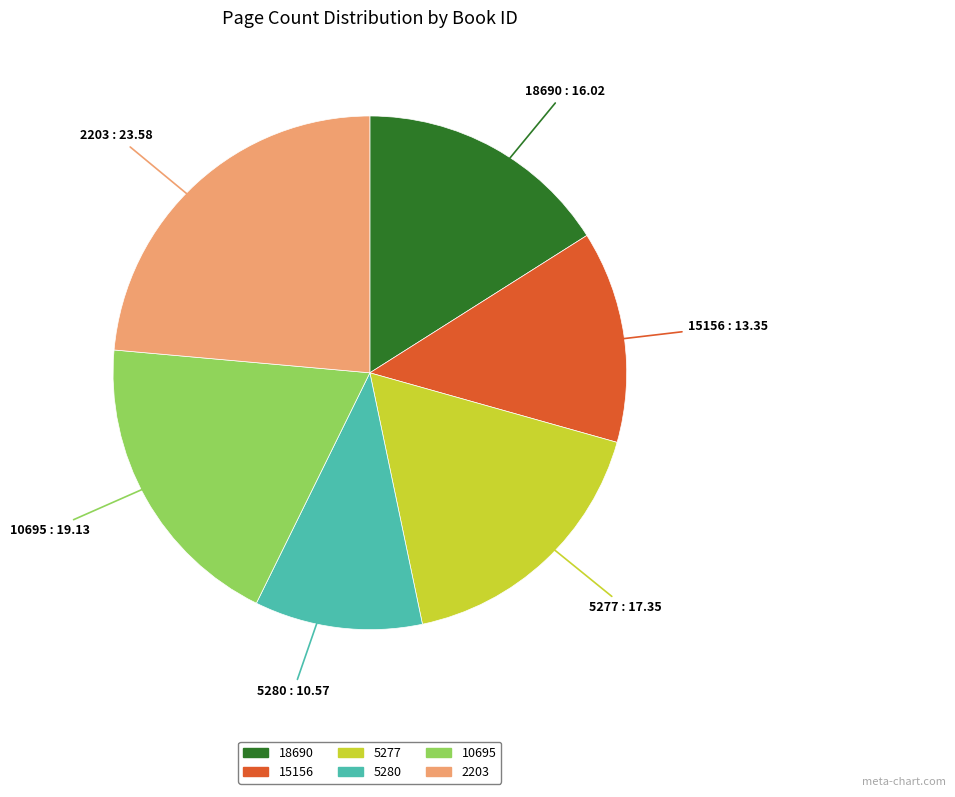

True or false: 18690 accounts for 16% of the total.

True